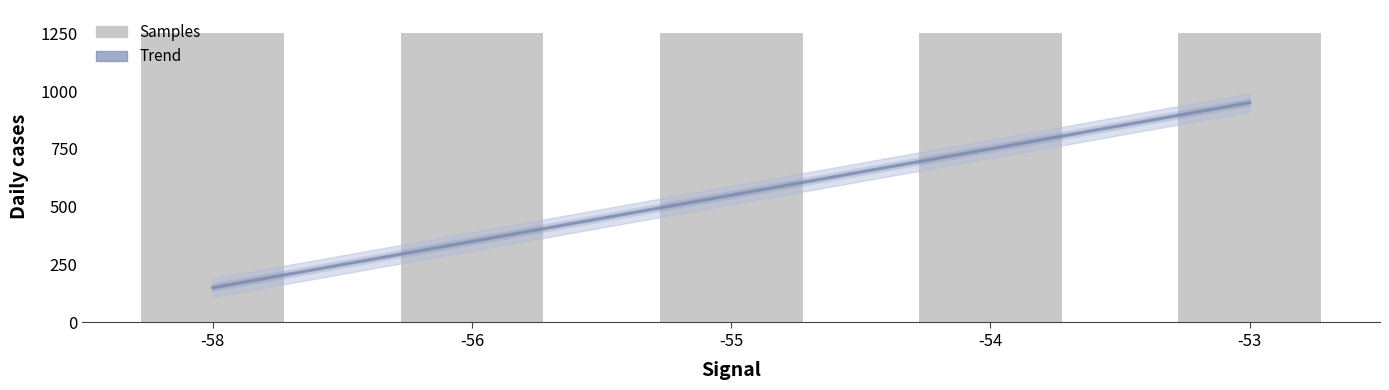

What is the average value of the Trend series?

550.0